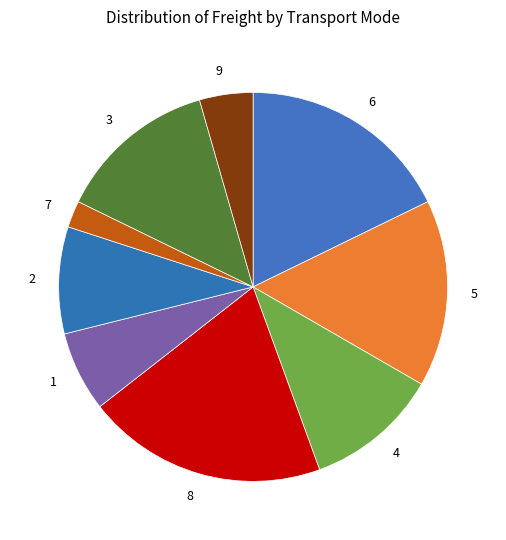

Rank the categories by value from highest to lowest.

8, 6, 5, 3, 4, 2, 1, 9, 7